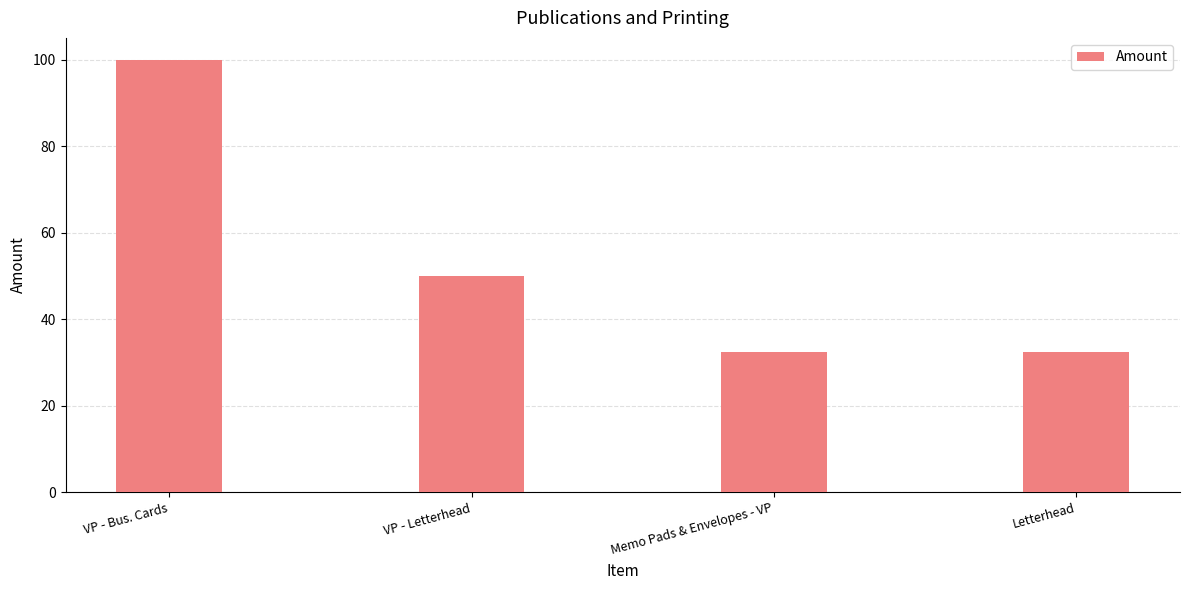

How many data points does each series have?

4